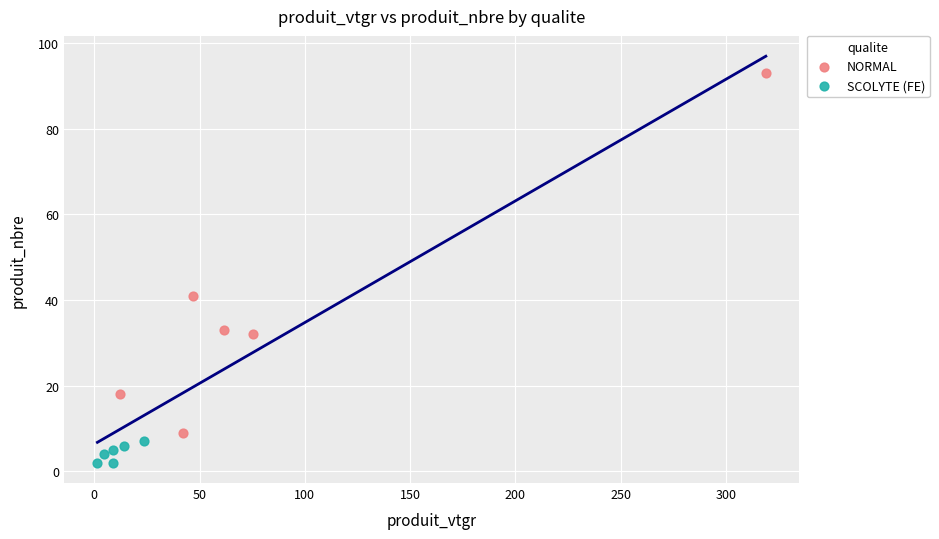

Which series has the widest spread of Y values?

NORMAL